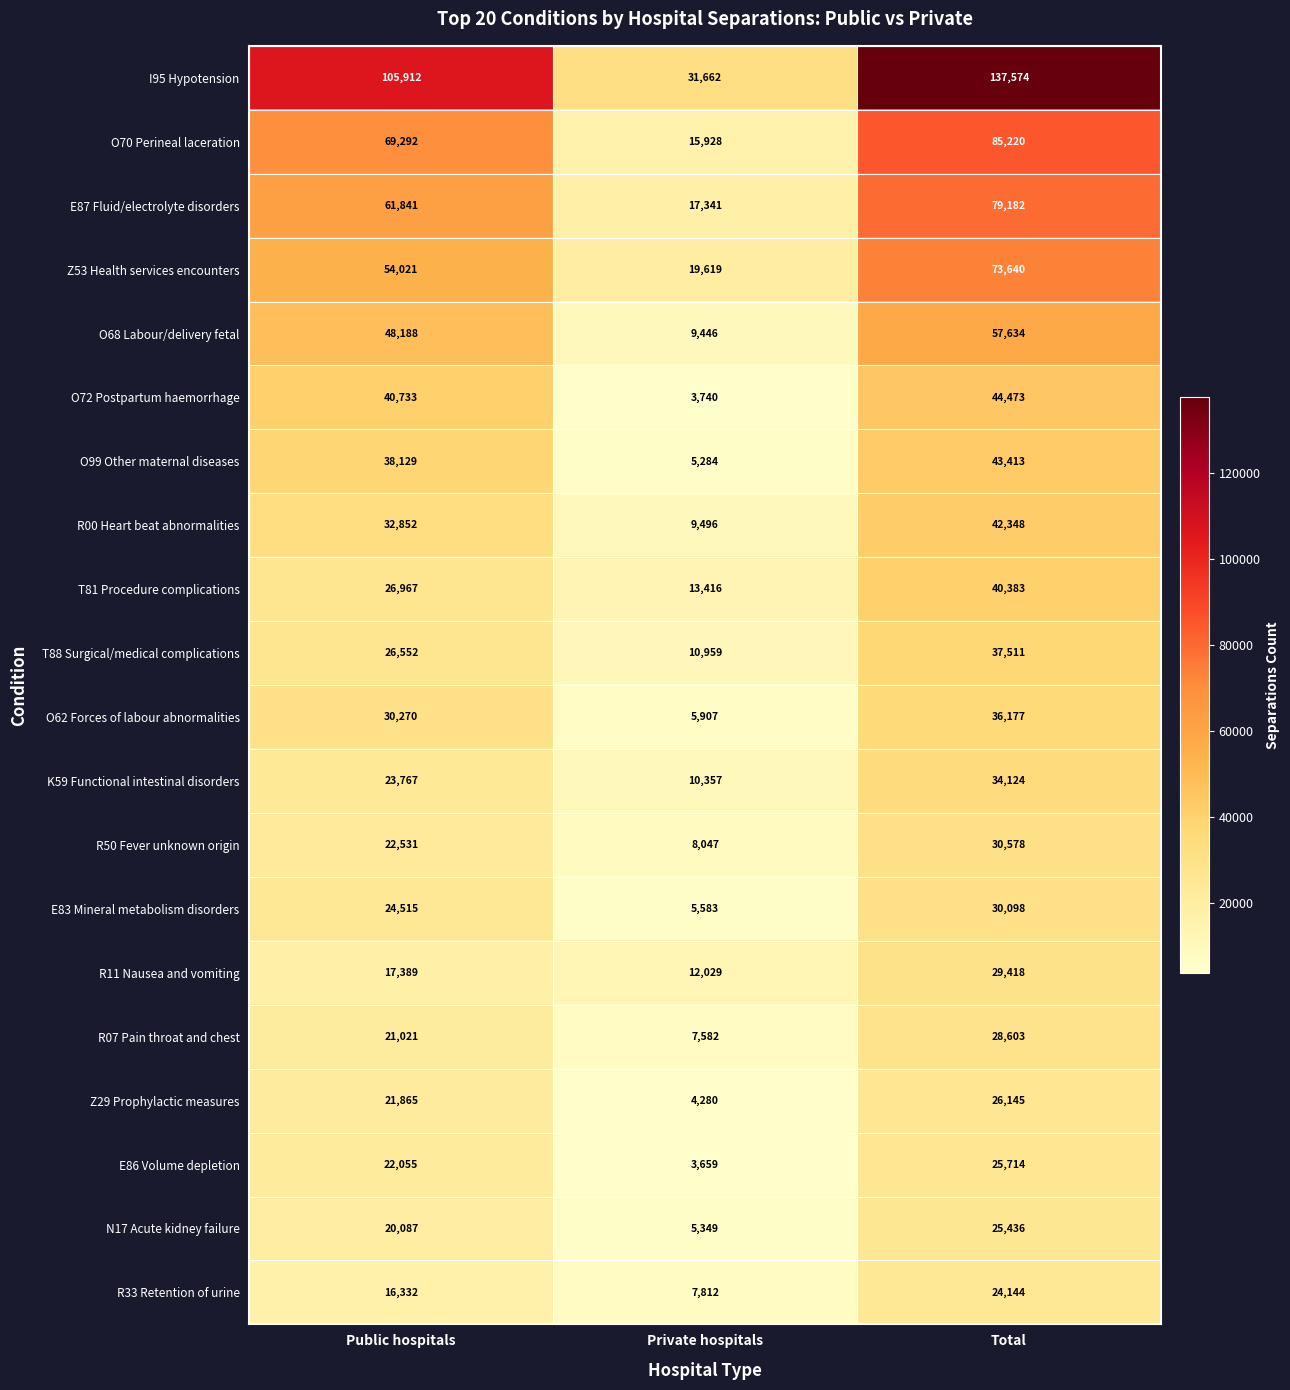

At how many categories does at least one series exceed 31283?

3